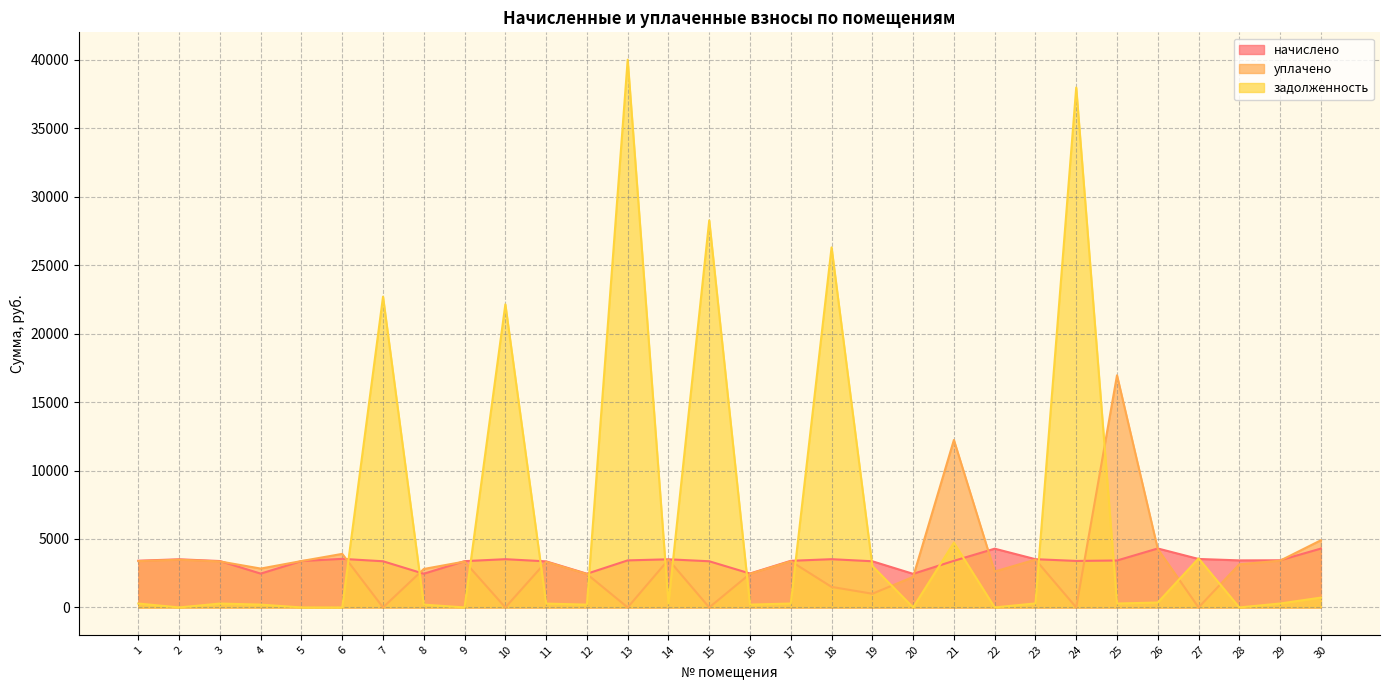

At 16, list the series in order from smallest to largest.

задолженность, уплачено, начислено